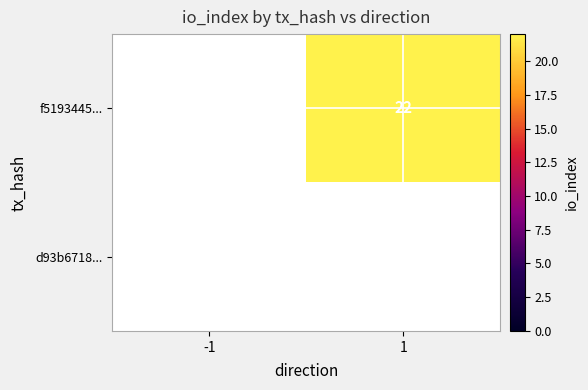

True or false: f5193445... has a value of 22 at 1.

True